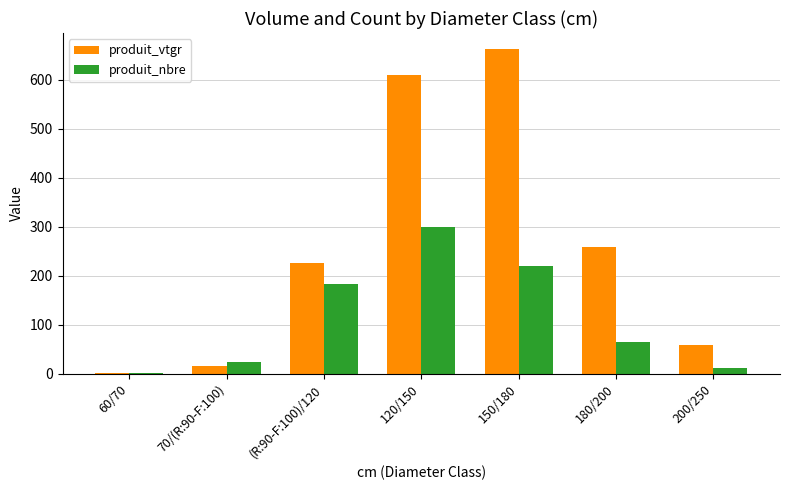

What is the sum of all produit_vtgr values?

1830.2